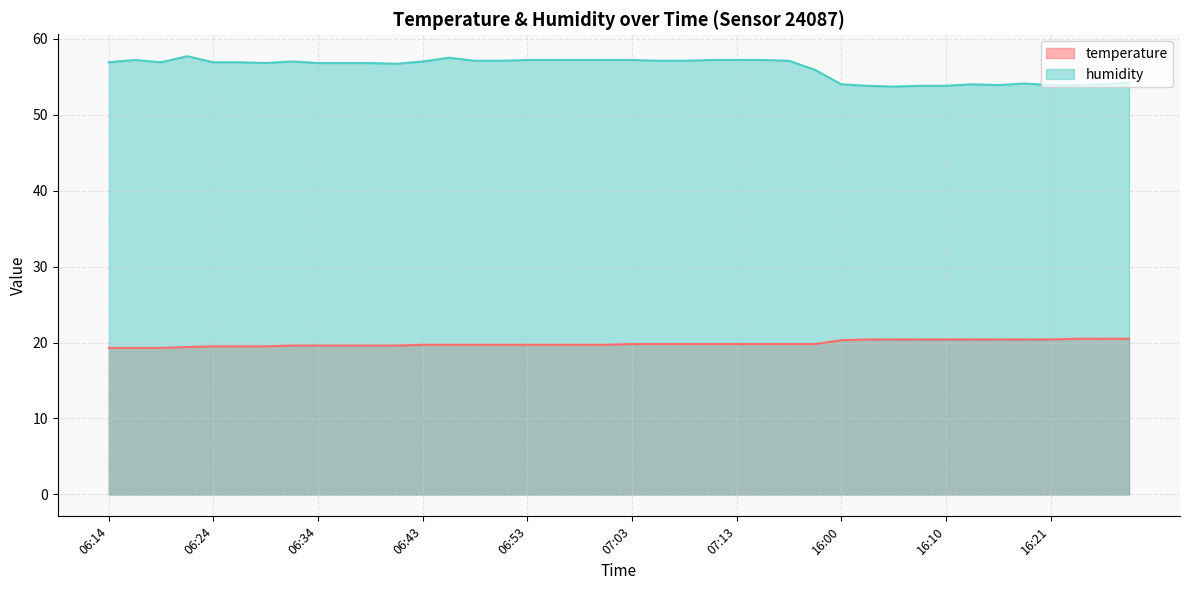

At 06:43, list the series in order from largest to smallest.

humidity, temperature